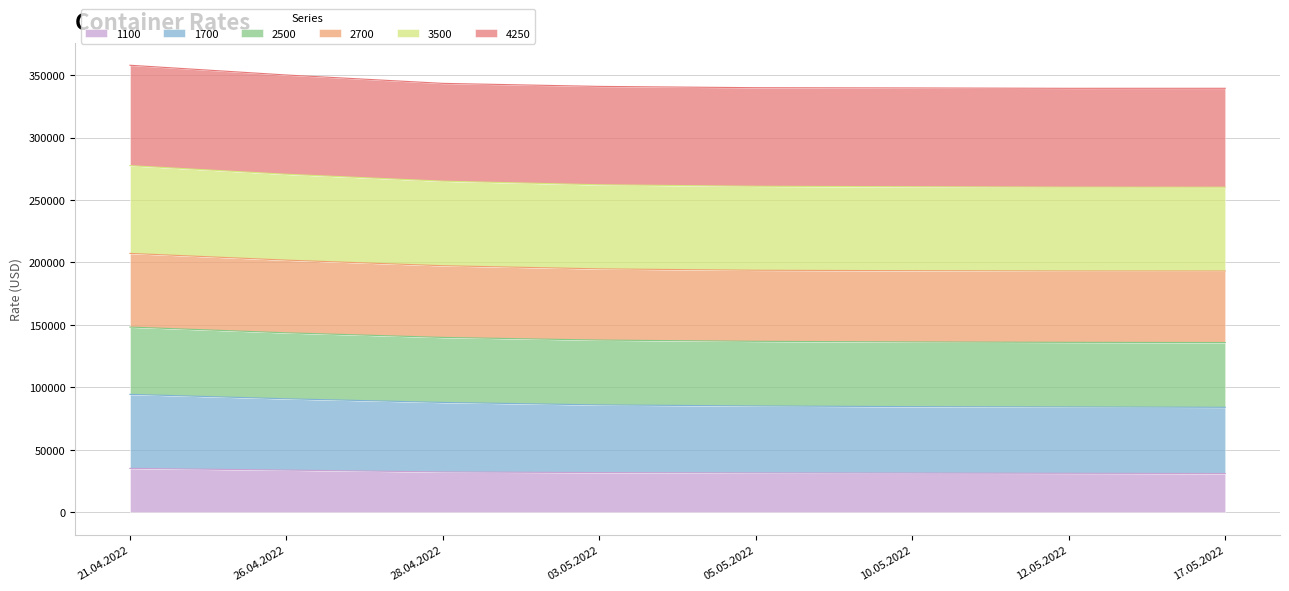

True or false: 2500 has more than 0 interior local peaks.

False